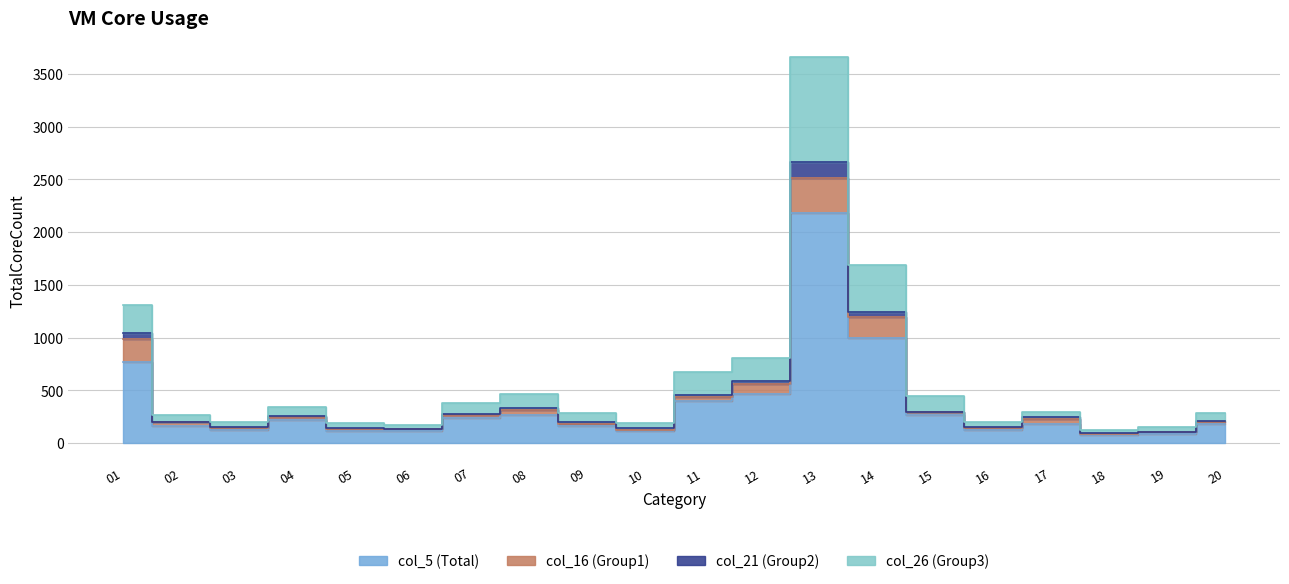

At which label does col_21 (Group2) reach its minimum?

18